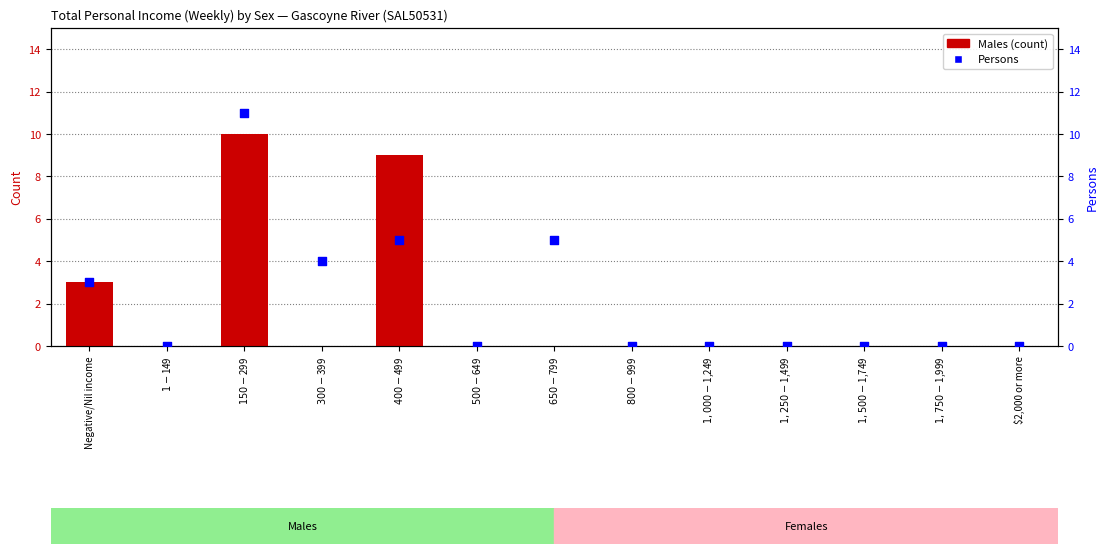

Which series has the largest Y range (max minus min)?

Persons